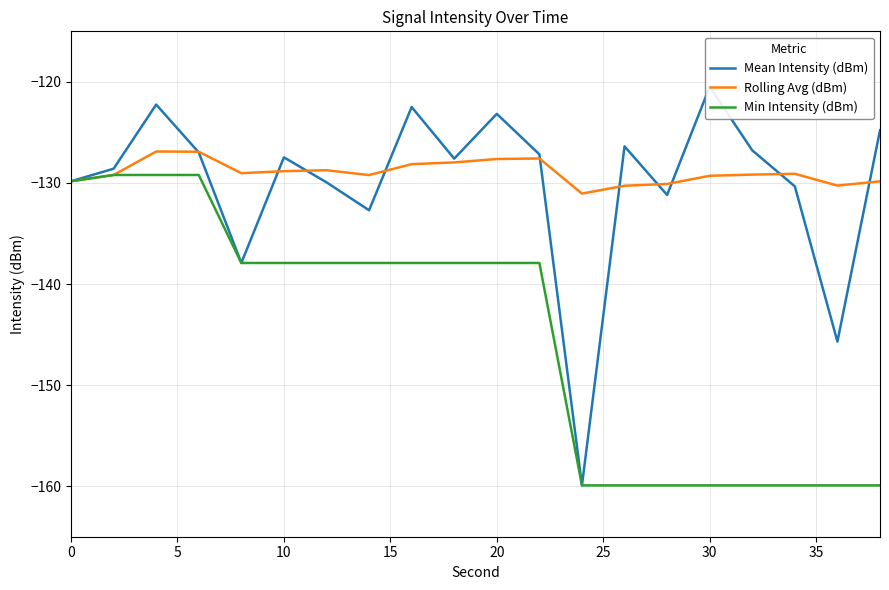

True or false: Min Intensity (dBm) and Mean Intensity (dBm) intersect in this chart.

False